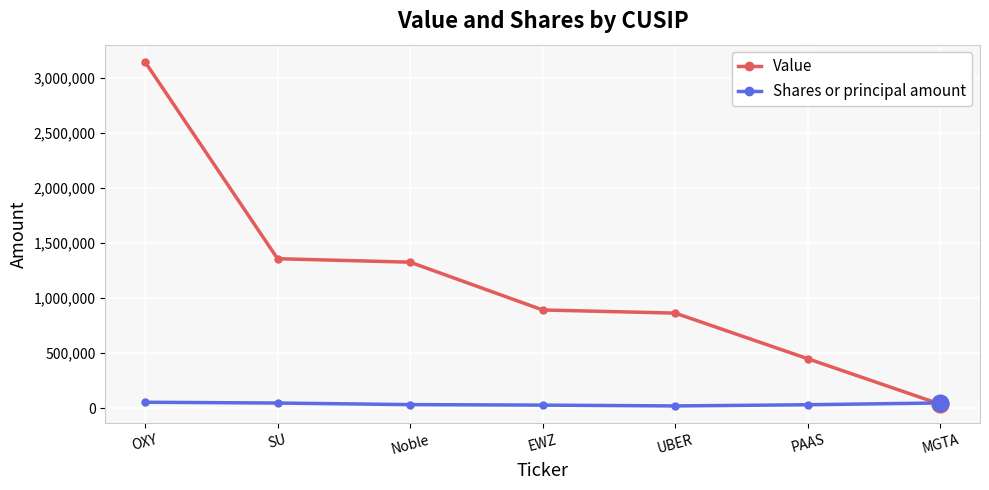

True or false: Value has a value of 1357516 at SU.

True